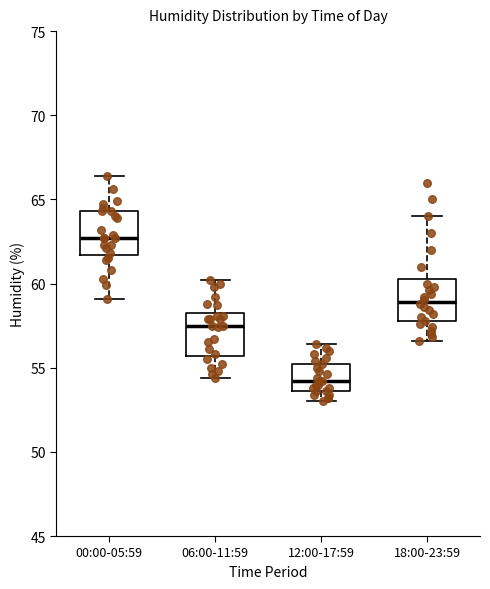

Reading left to right, read every box against the y-axis: the position of its median line, the range the box covers, and the ends of its whiskers. The values are not printed on the chart, so give them approximately, as read against the axis.

00:00-05:59: median 62.5, box 61.5 to 64.5, whiskers 59.0 to 66.5
06:00-11:59: median 57.5, box 55.5 to 58.5, whiskers 54.5 to 60.0
12:00-17:59: median 54.0, box 53.5 to 55.5, whiskers 53.0 to 56.5
18:00-23:59: median 59.0, box 58.0 to 60.5, whiskers 56.5 to 64.0